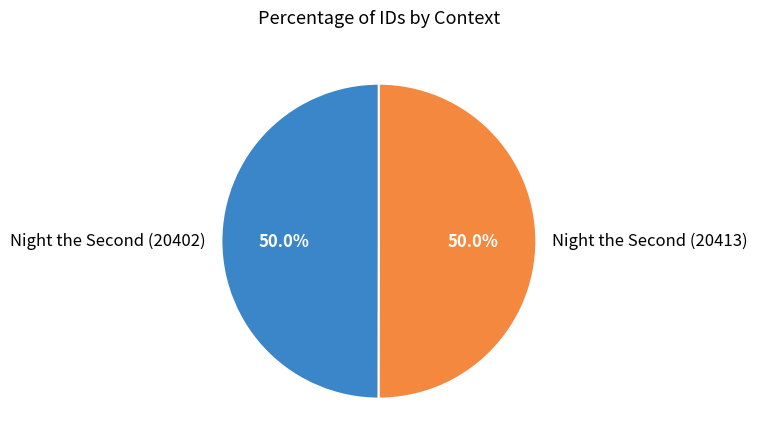

To the nearest percent, what is the average slice percentage?

50%